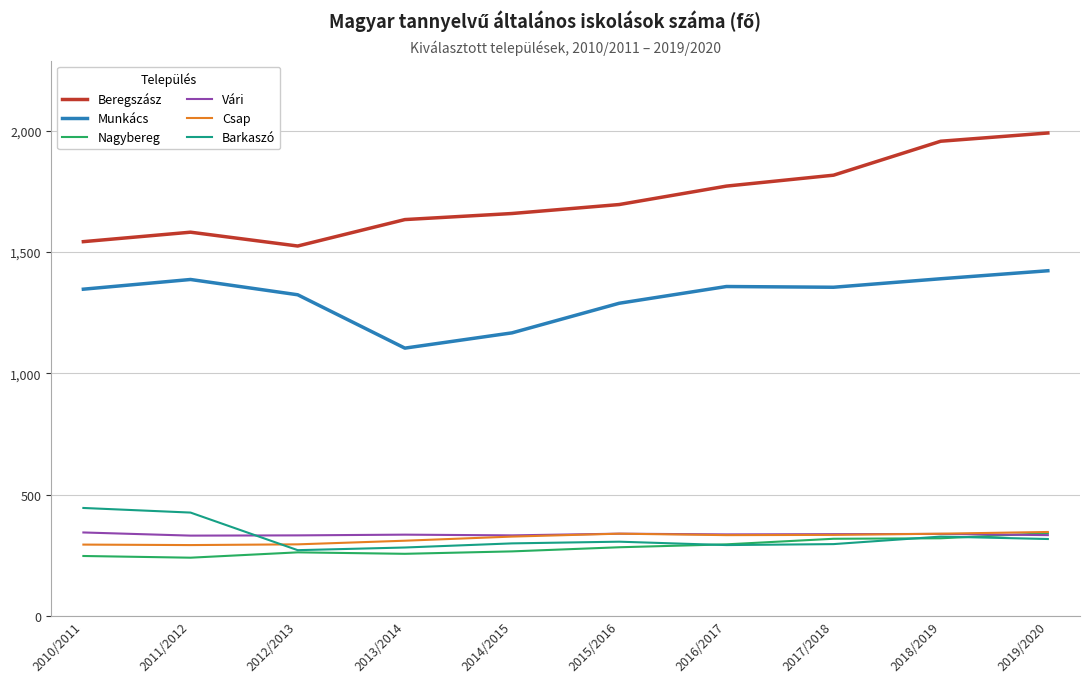

Which series has the largest total across all categories?

Beregszász